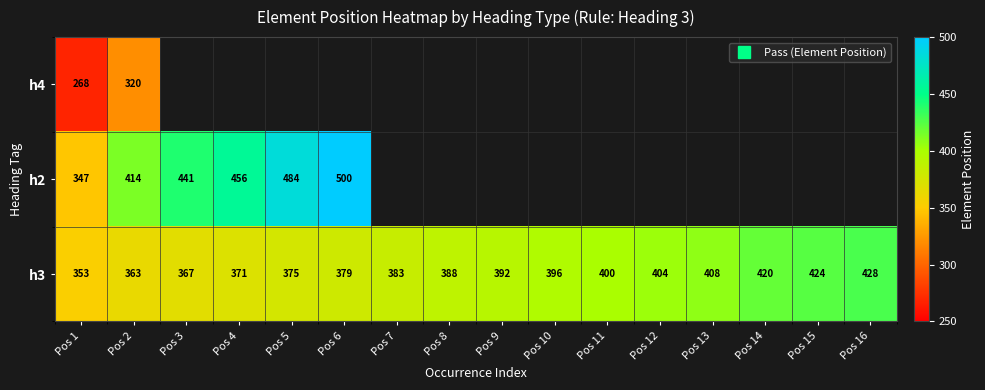

Which series has the largest total across all categories?

h3